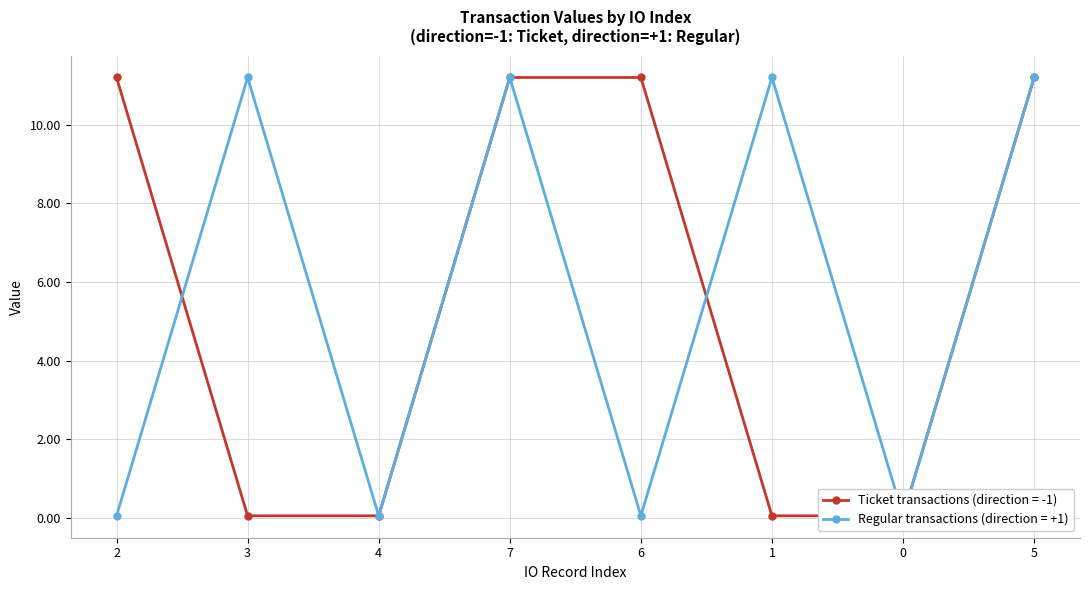

True or false: io_index has a value of 0.2 at 7.

False